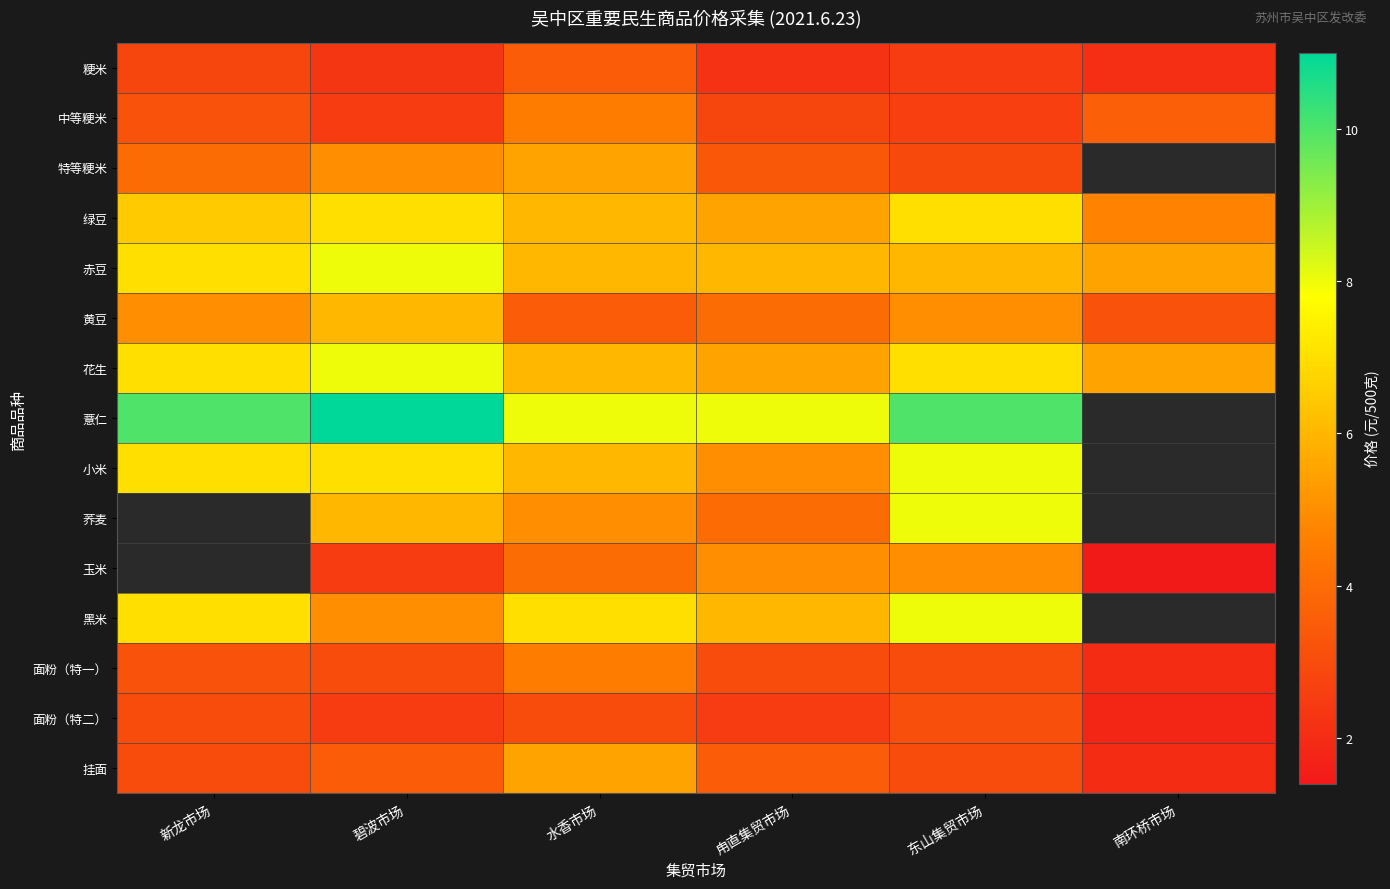

True or false: 面粉（特一） has a value of 2.0 at 南环桥市场.

True